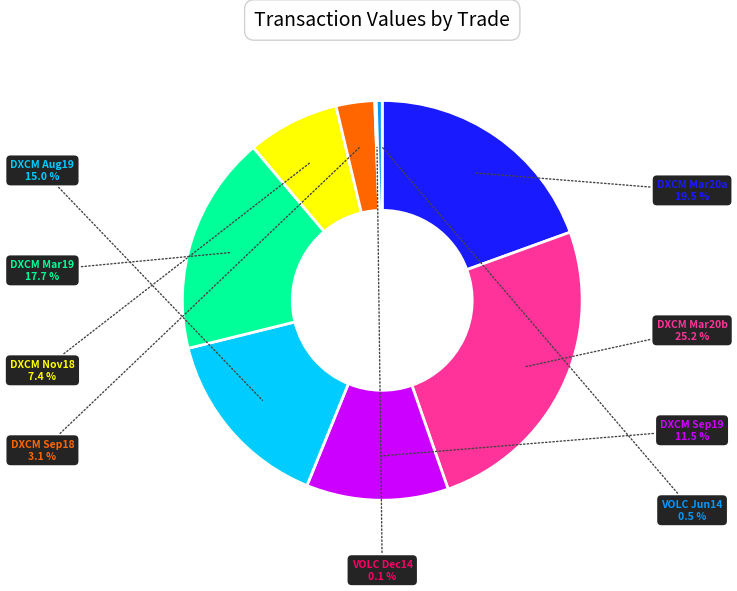

Is there a majority slice in this chart?

No